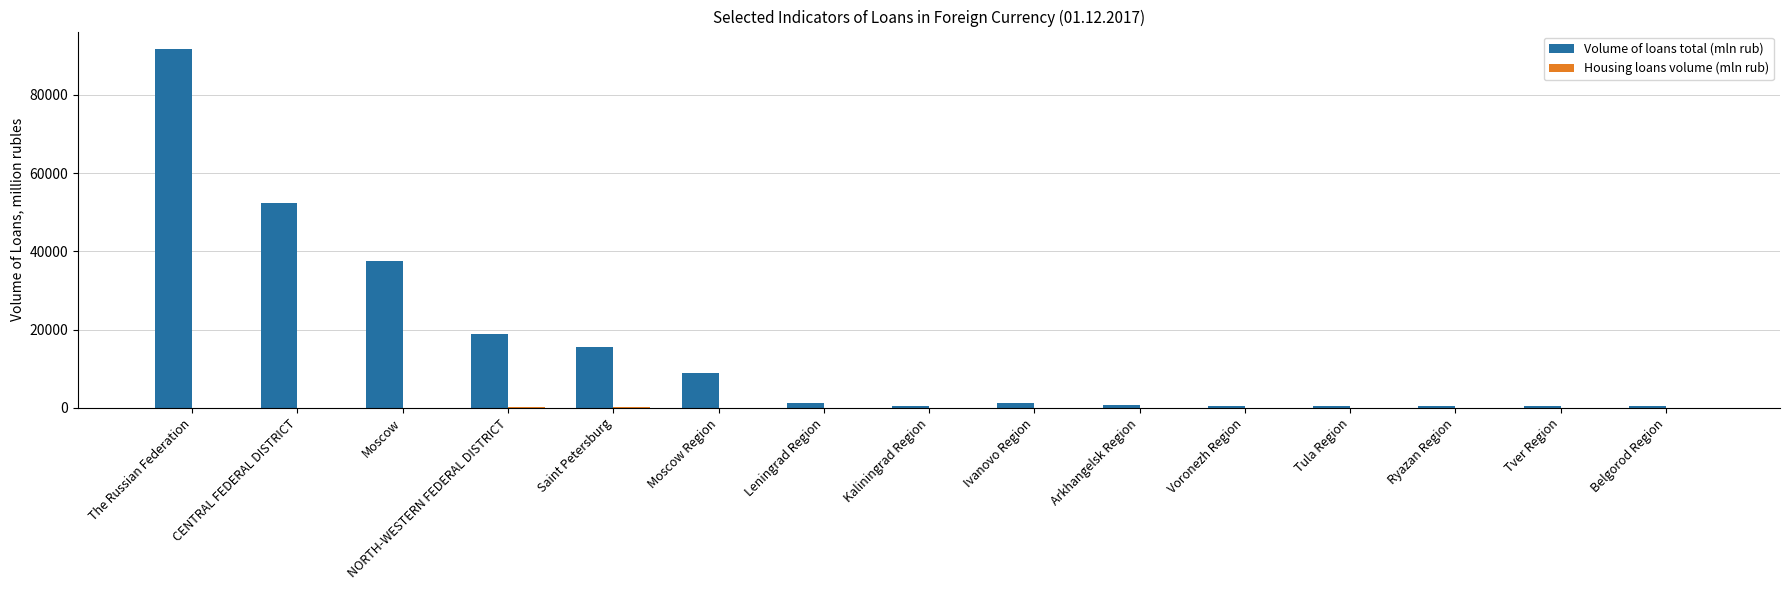

How many categories are shown in the chart?

15